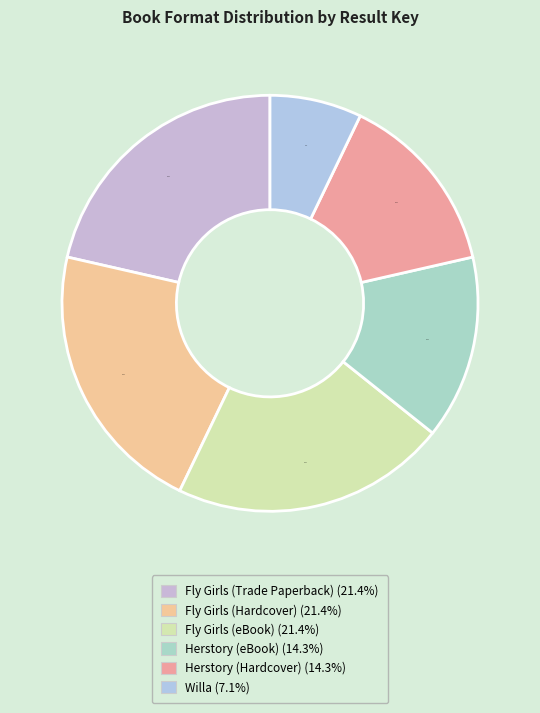

To the nearest percent, what percentage of the pie is Herstory (eBook)?

14%